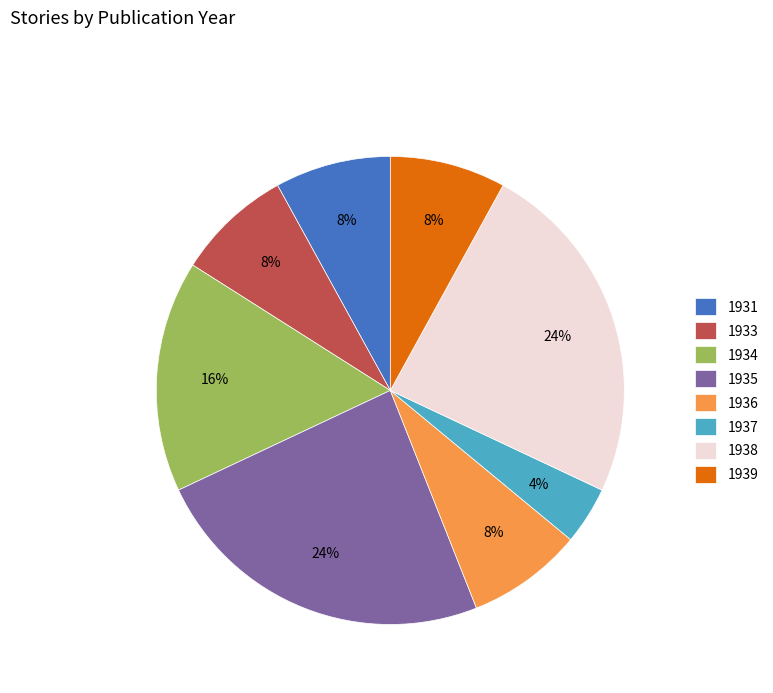

To the nearest percent, what is the average slice percentage?

12%